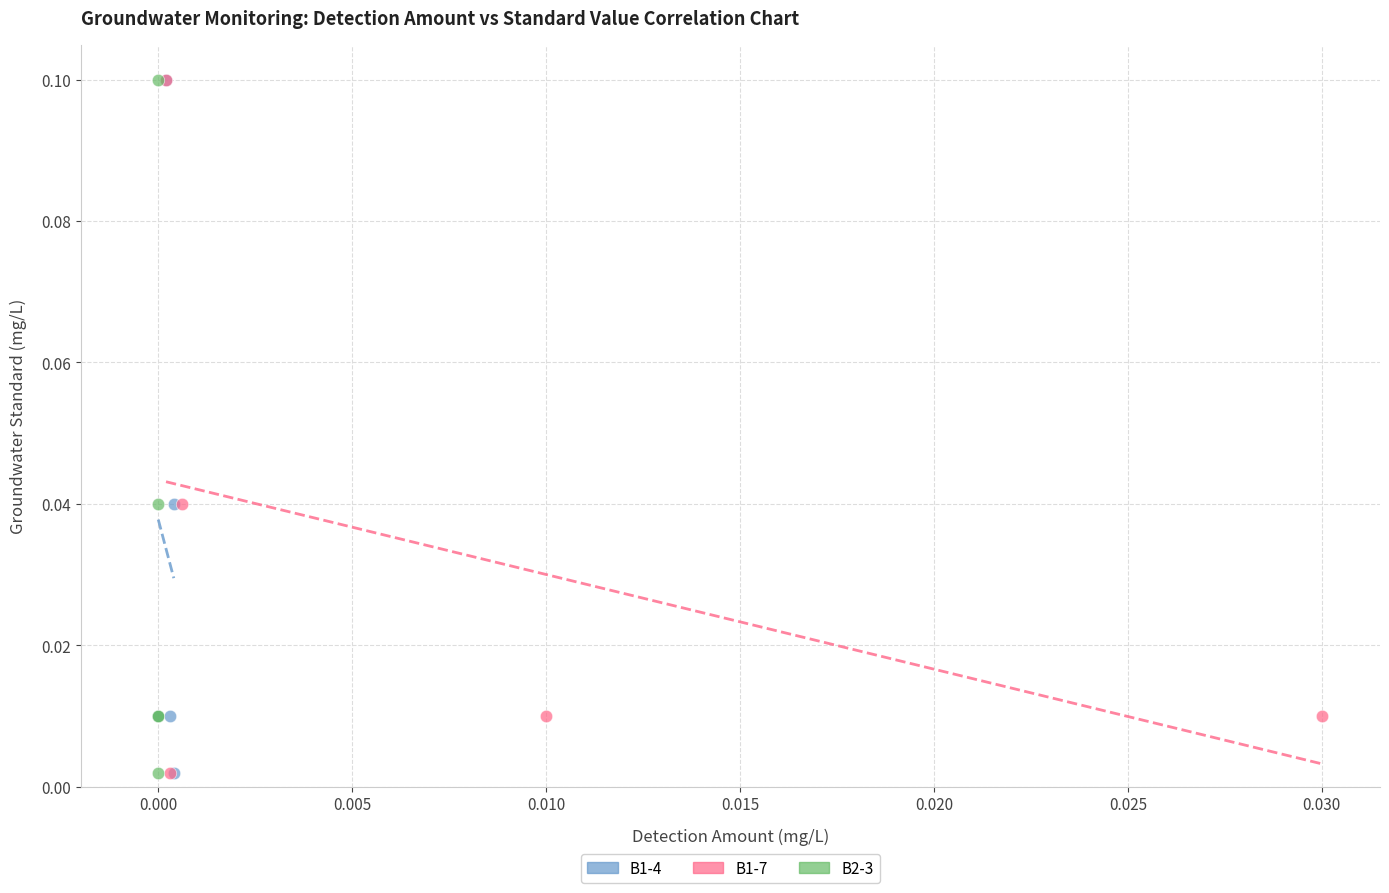

What are all the series names shown in the legend?

B1-4, B1-7, B2-3